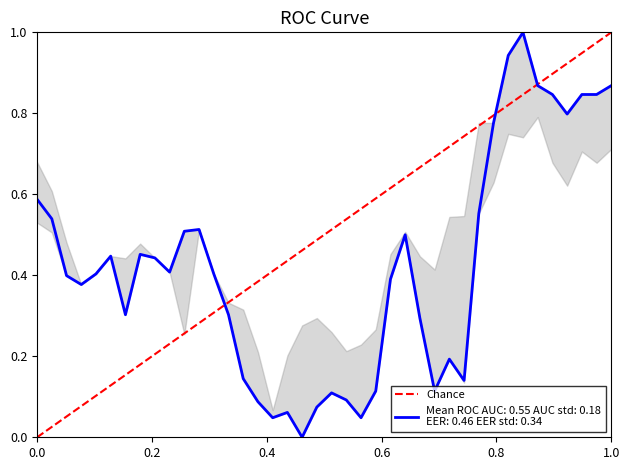

How many data points are above 0?

39